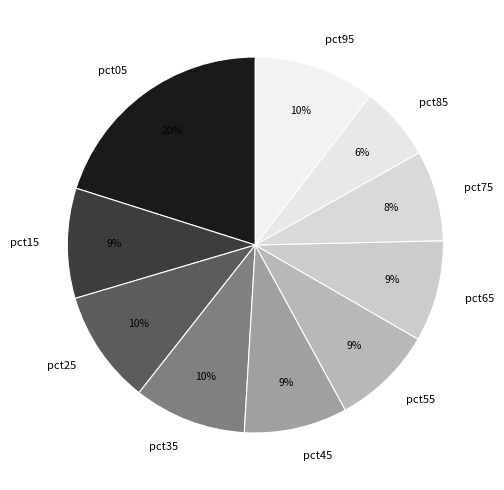

True or false: pct85 accounts for 6% of the total.

True